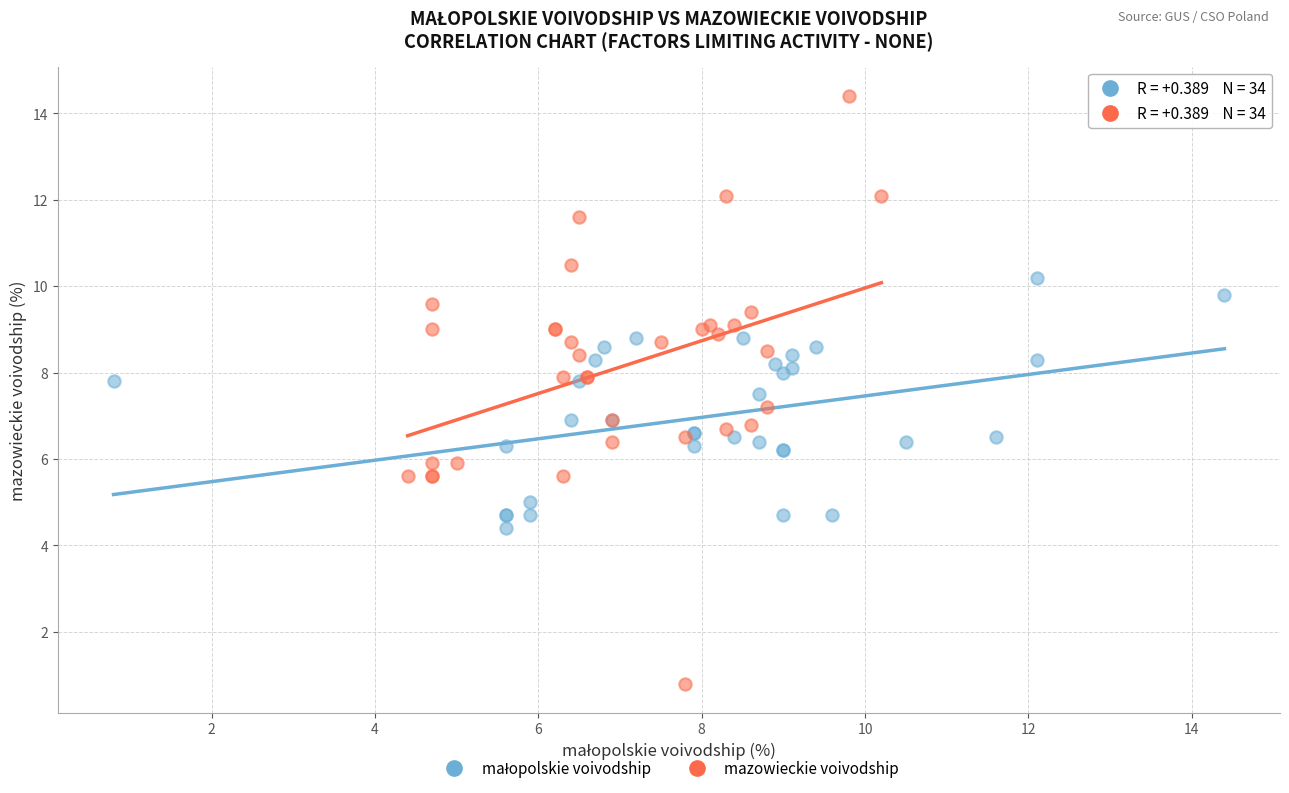

Which series contains the lowest Y value?

mazowieckie voivodship